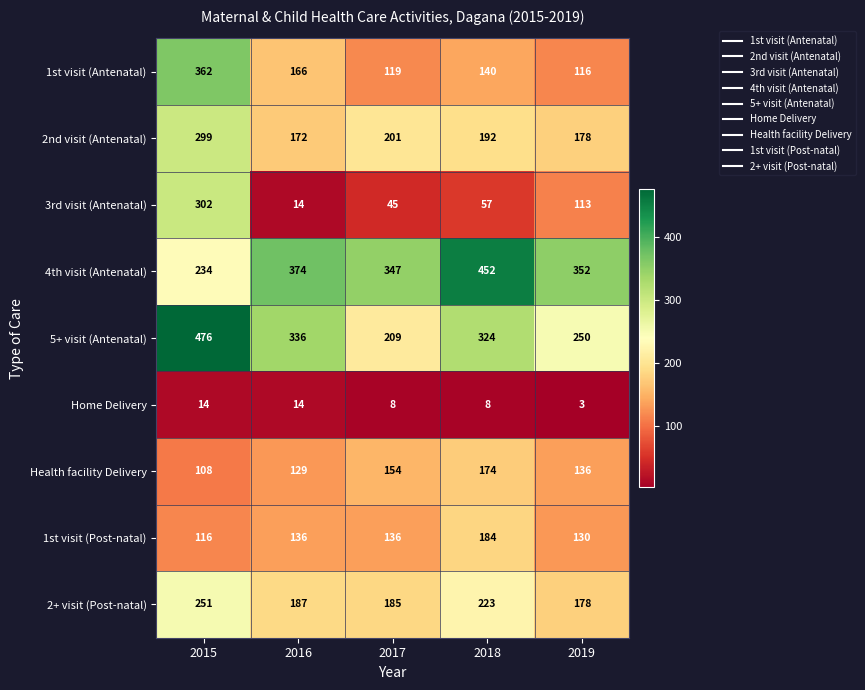

Which category has the highest value in the 1st visit (Antenatal) series?

2015